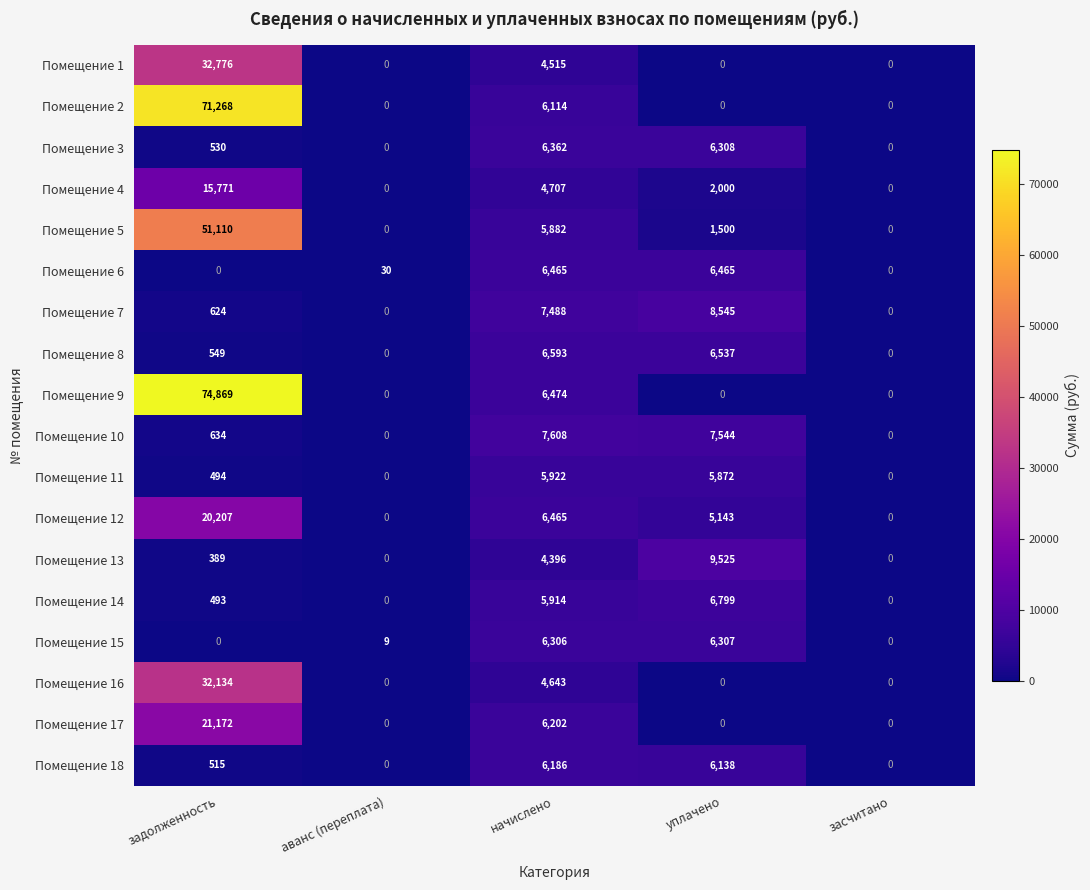

The Помещение 12 series shows 0 at засчитано. True or false?

True